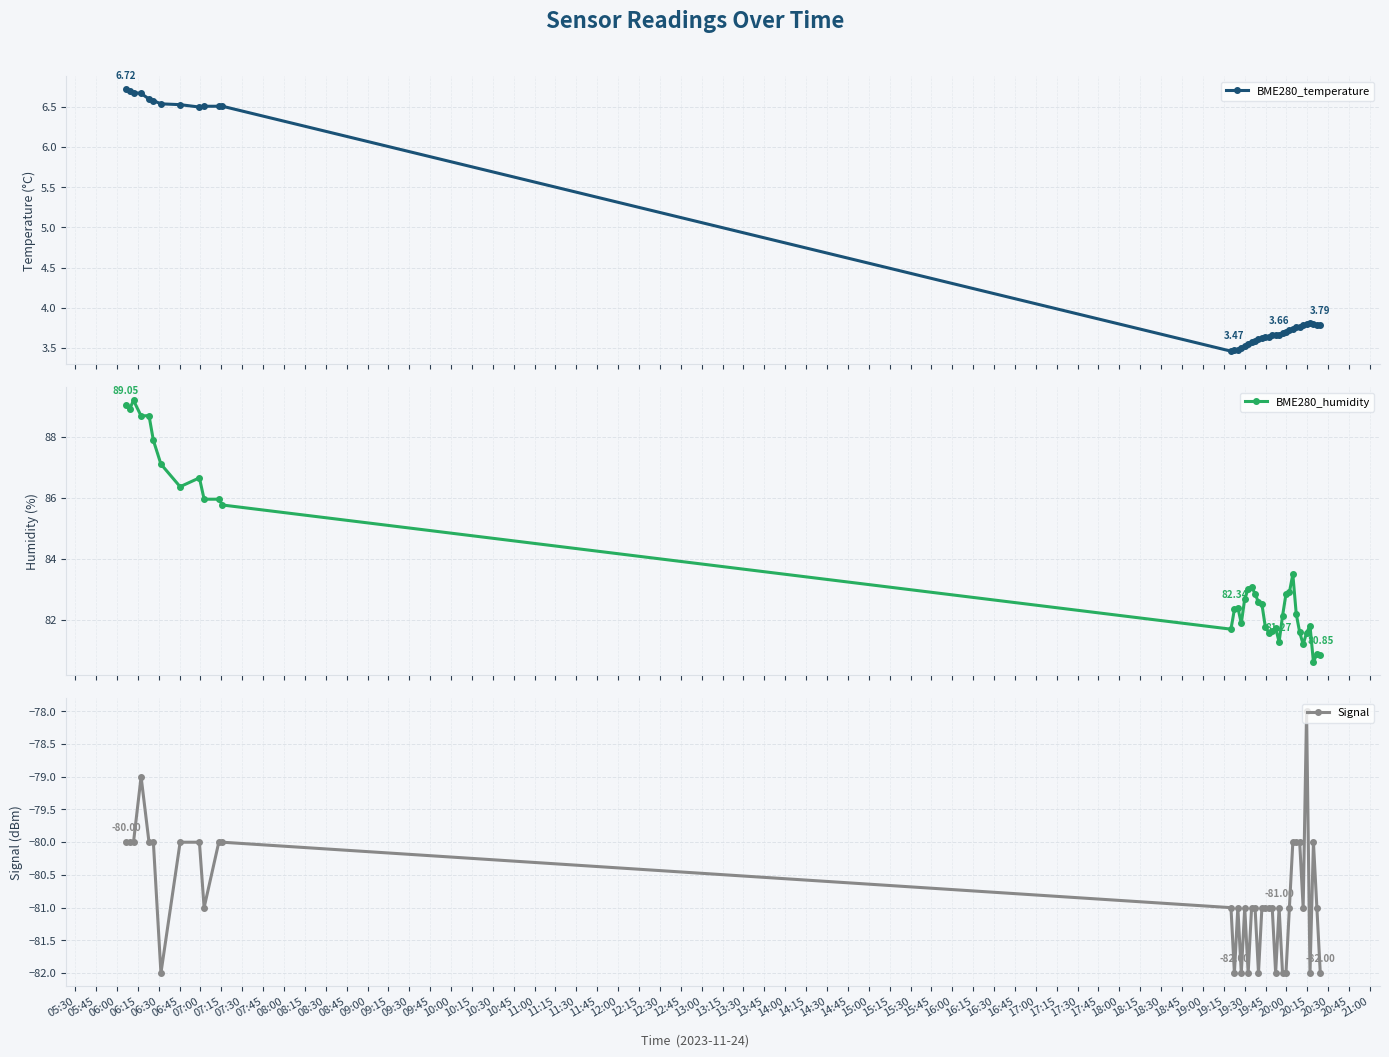

True or false: BME280_humidity and Signal intersect in this chart.

False